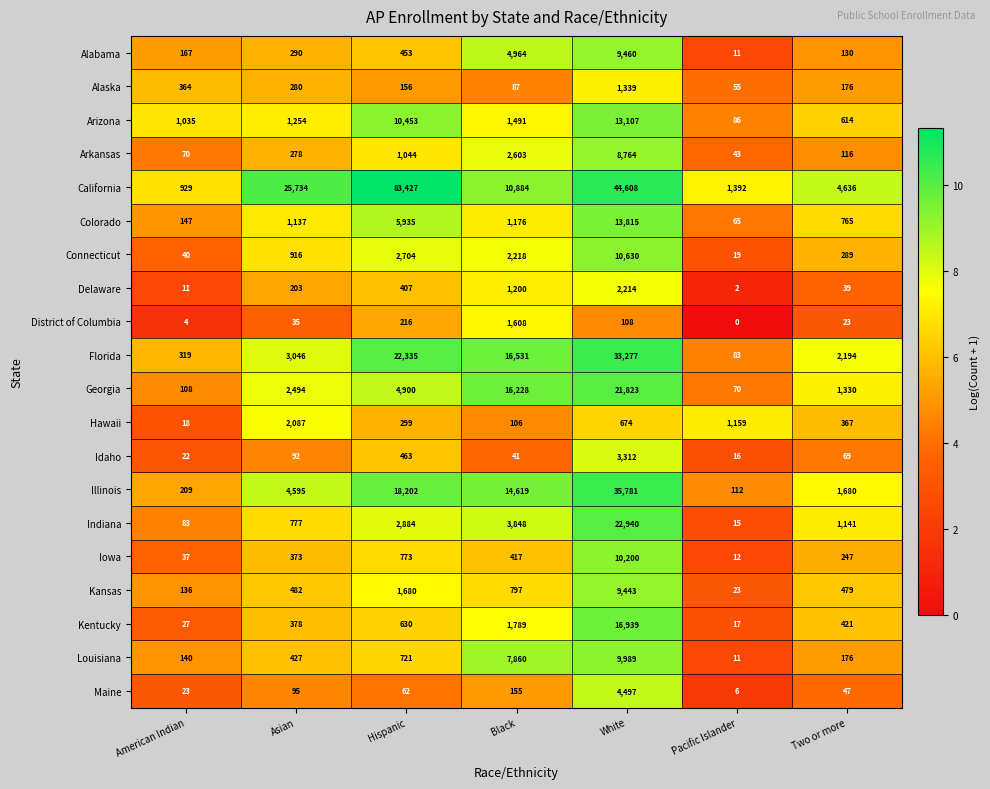

What is the difference between the highest and lowest values at Two or more?

4613